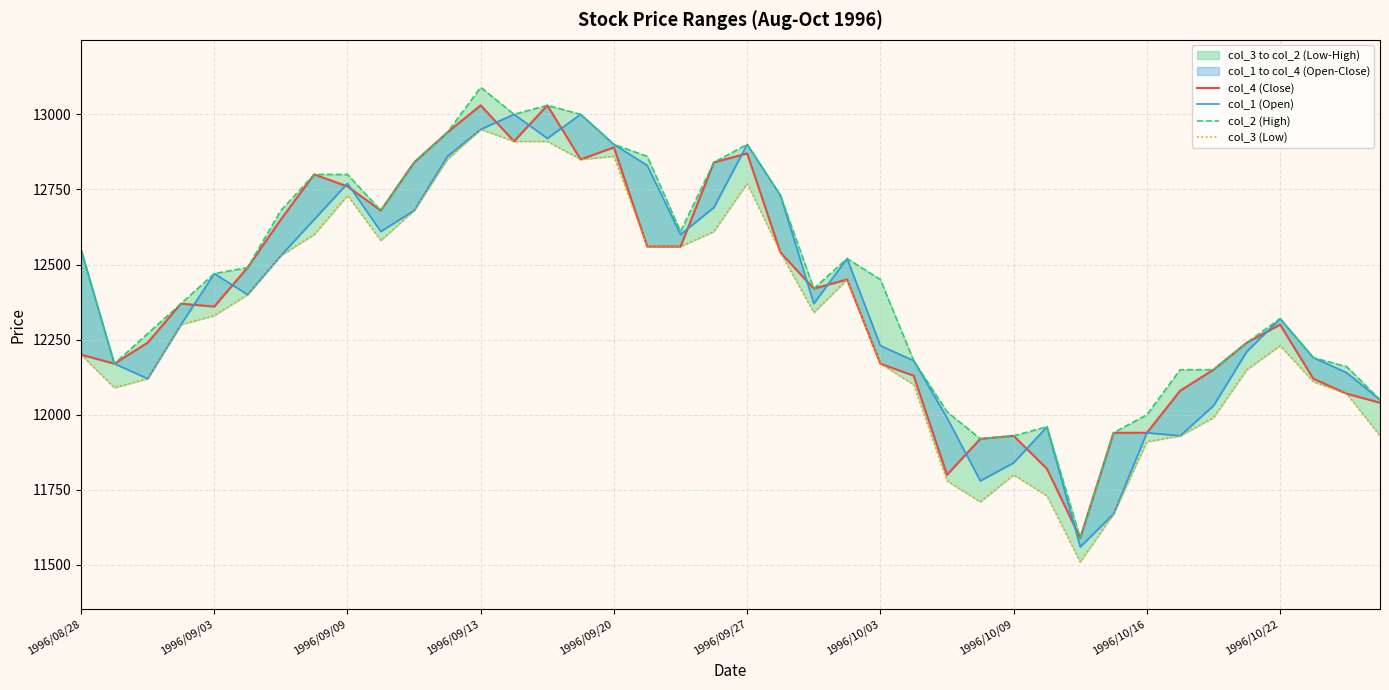

True or false: col_3 (Low) has a value of 3507 at 33.

False